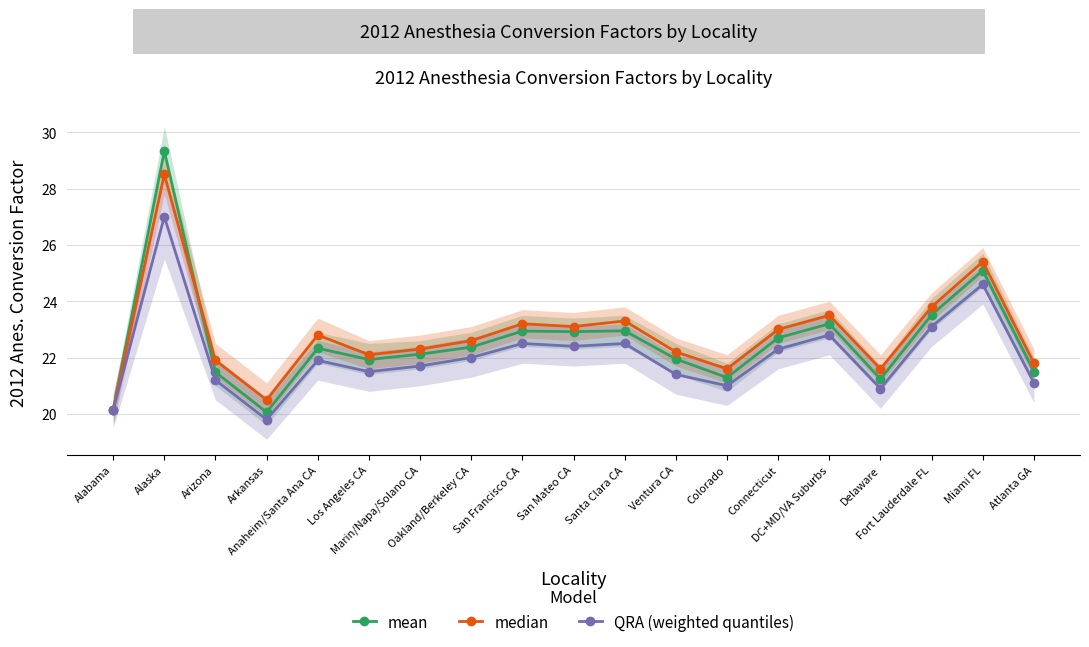

After their last crossing, which series has the higher values: median or mean?

median